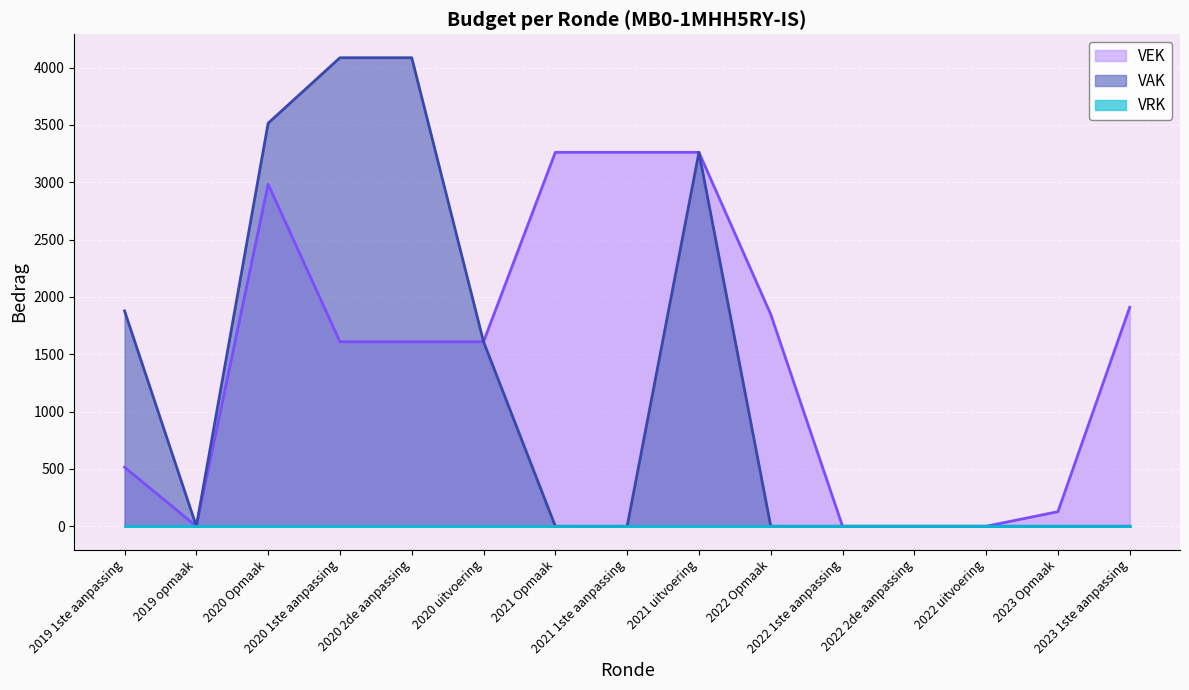

Which series has the largest total across all categories?

VEK